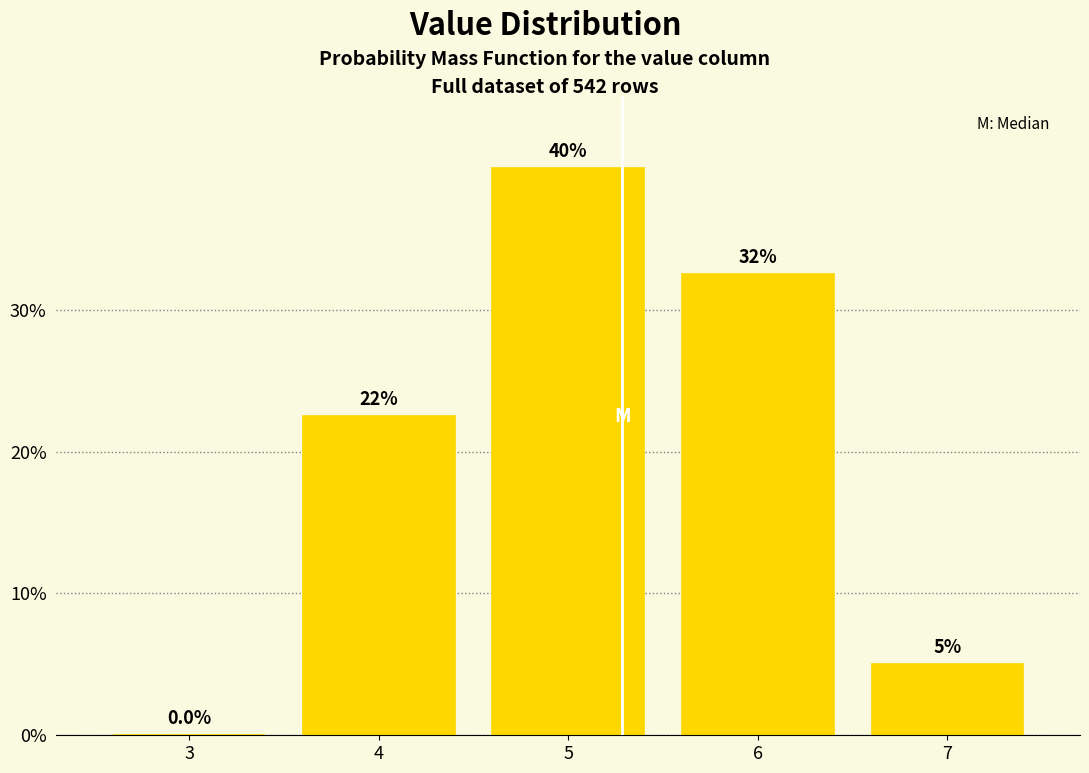

Which range on the x-axis has the tallest bar?

4.5 to 5.5